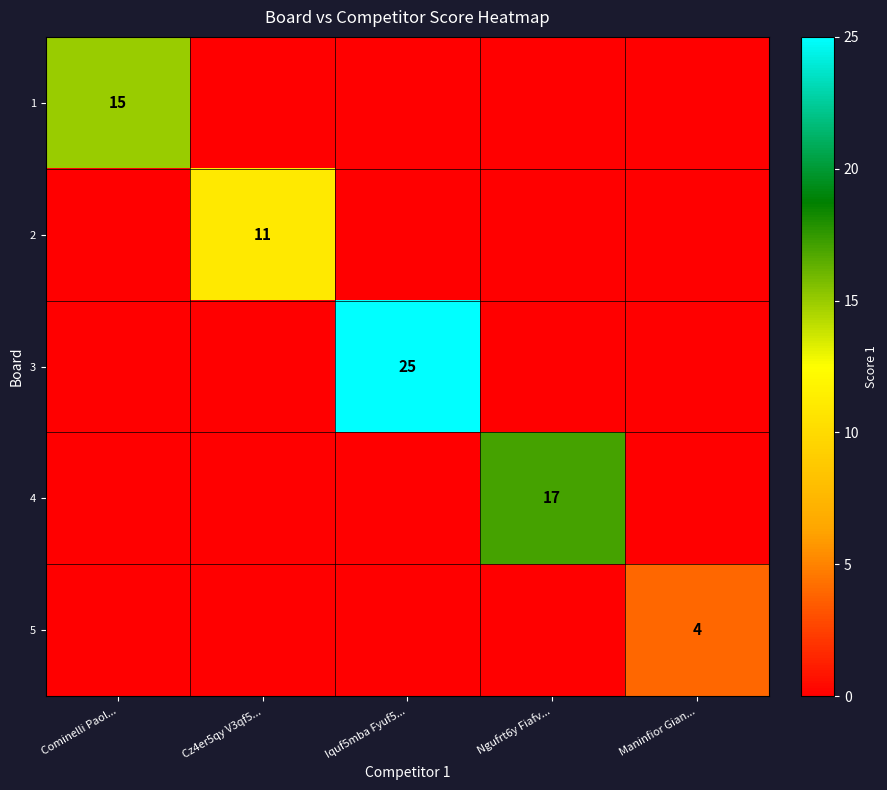

What is the total value across all series at Maninfior Gian...?

4